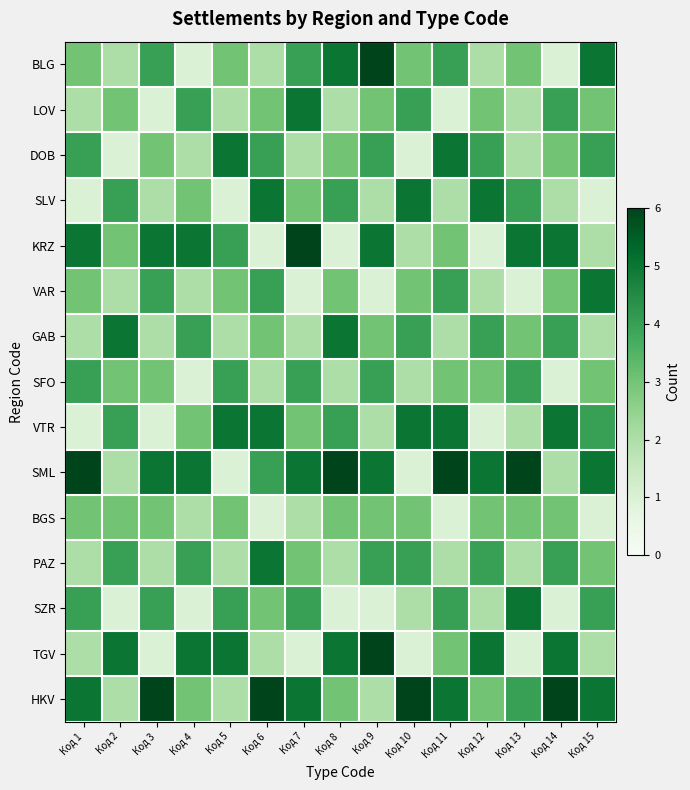

Between Код 10 and Код 14, which series saw the biggest shift?

TGV